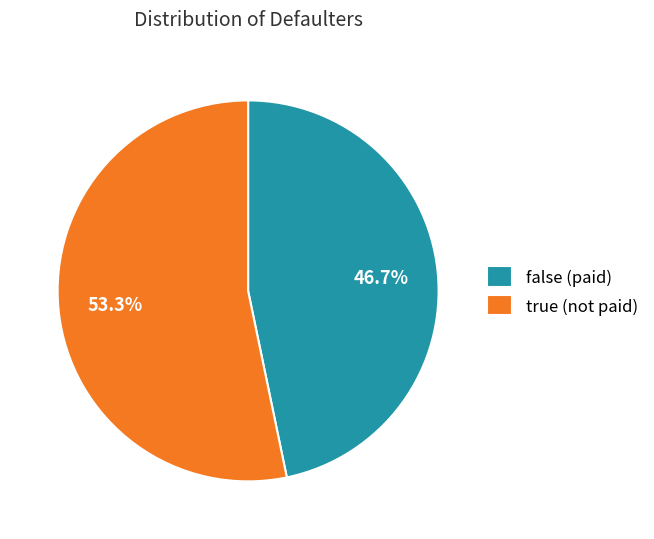

What is the largest slice in the pie chart?

true (not paid)